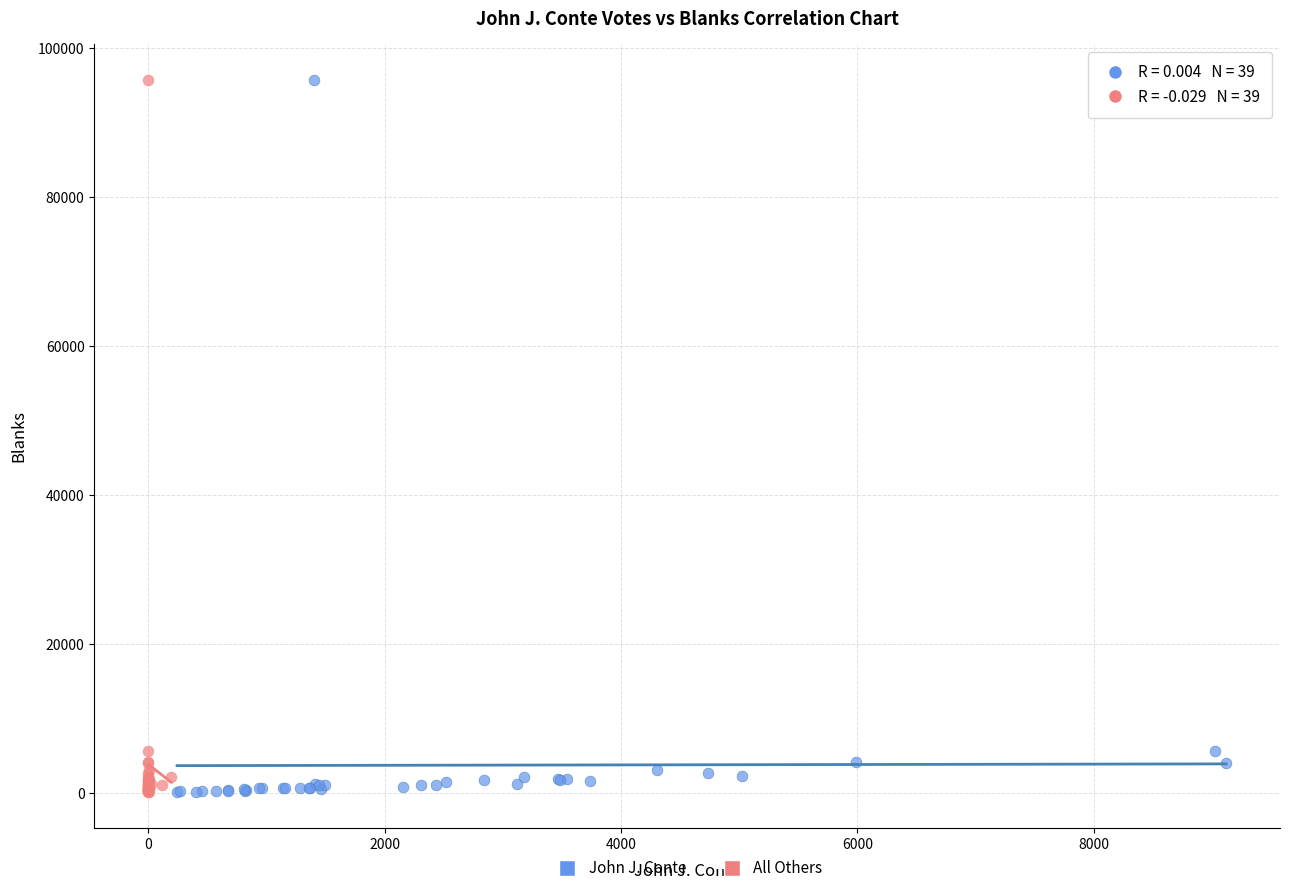

What are all the series names shown in the legend?

John J. Conte, All Others